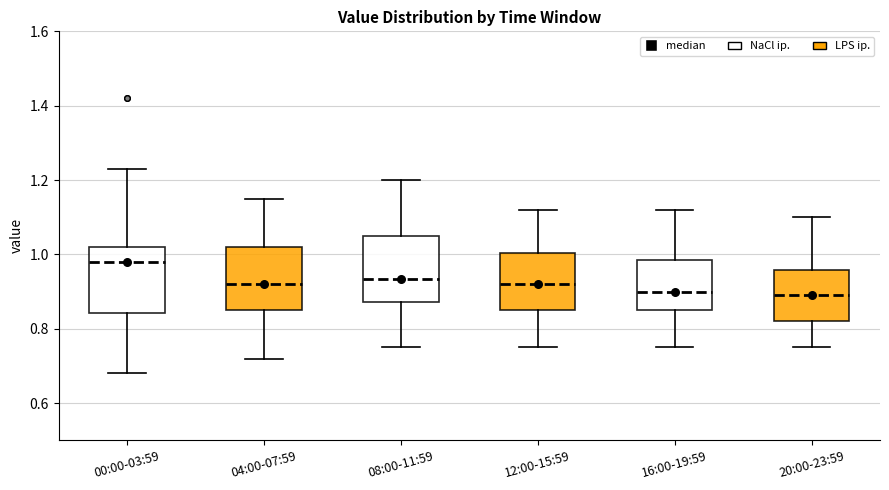

Reading left to right, read every box against the y-axis: the position of its median line, the range the box covers, and the ends of its whiskers. The values are not printed on the chart, so give them approximately, as read against the axis.

00:00-03:59: median 0.98, box 0.84 to 1.02, whiskers 0.68 to 1.24
04:00-07:59: median 0.92, box 0.86 to 1.02, whiskers 0.72 to 1.16
08:00-11:59: median 0.94, box 0.88 to 1.06, whiskers 0.76 to 1.20
12:00-15:59: median 0.92, box 0.86 to 1.00, whiskers 0.76 to 1.12
16:00-19:59: median 0.90, box 0.86 to 0.98, whiskers 0.76 to 1.12
20:00-23:59: median 0.90, box 0.82 to 0.96, whiskers 0.76 to 1.10